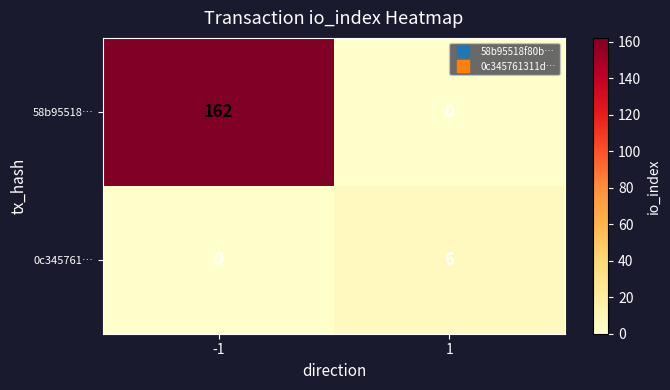

What is the sum of the 0c345761… values at 1 and -1?

6